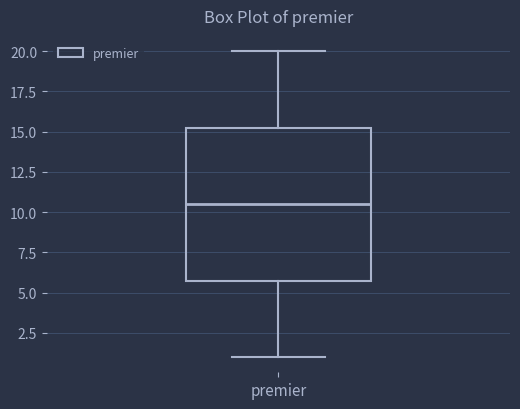

Read this box plot against the y-axis: the position of the median line, the range covered by the box, and the ends of both whiskers. The values are not printed on the chart, so give them approximately, as read against the axis.

median 10.5, box 6.0 to 15.5, whiskers 1.0 to 20.0